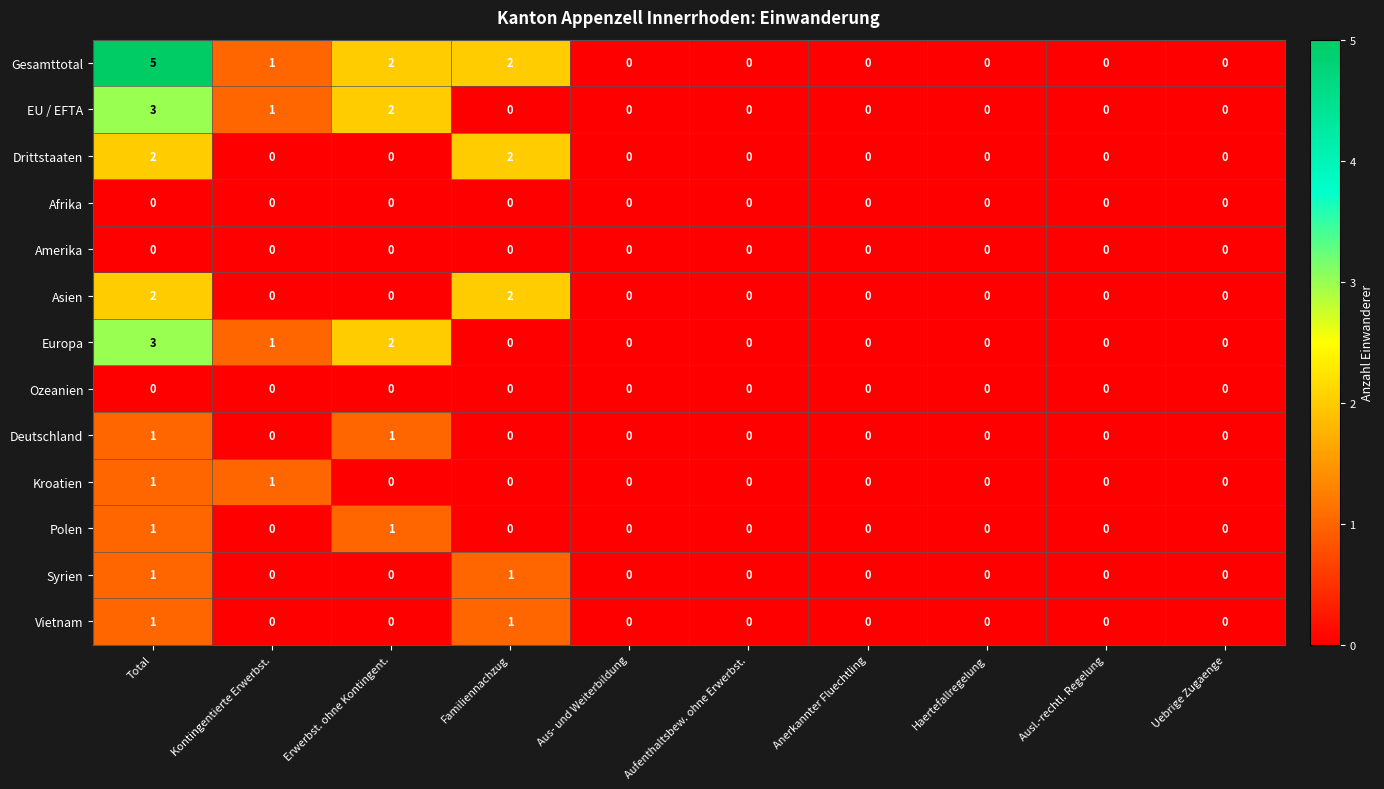

Which series has the largest total across all categories?

Gesamttotal